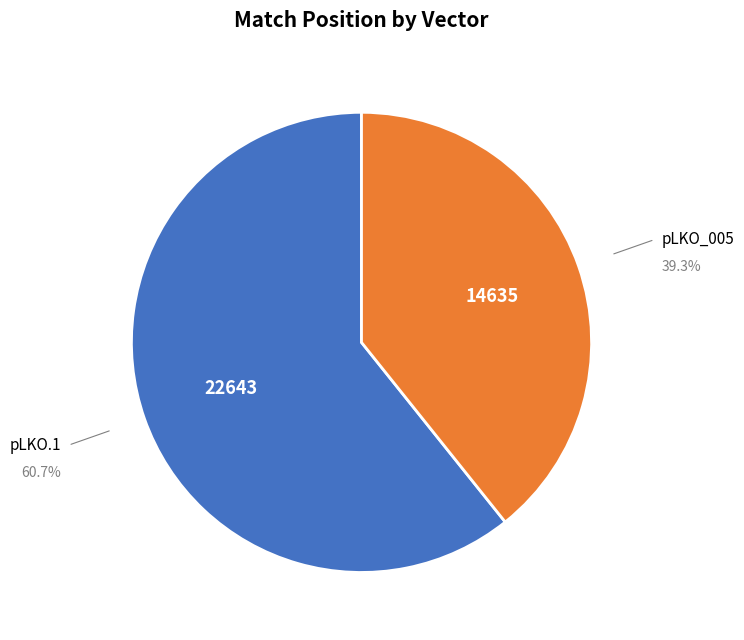

What is the smallest slice in the pie chart?

pLKO_005